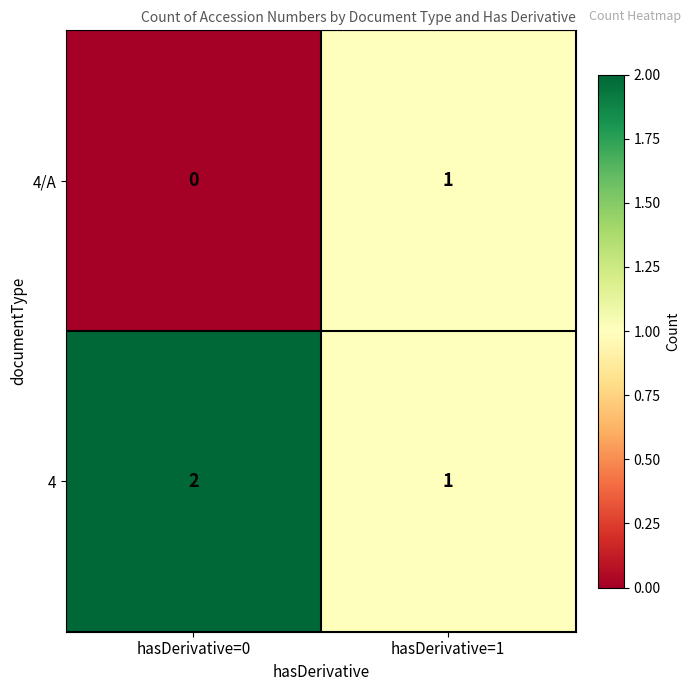

What is the total value across all series at hasDerivative=1?

2